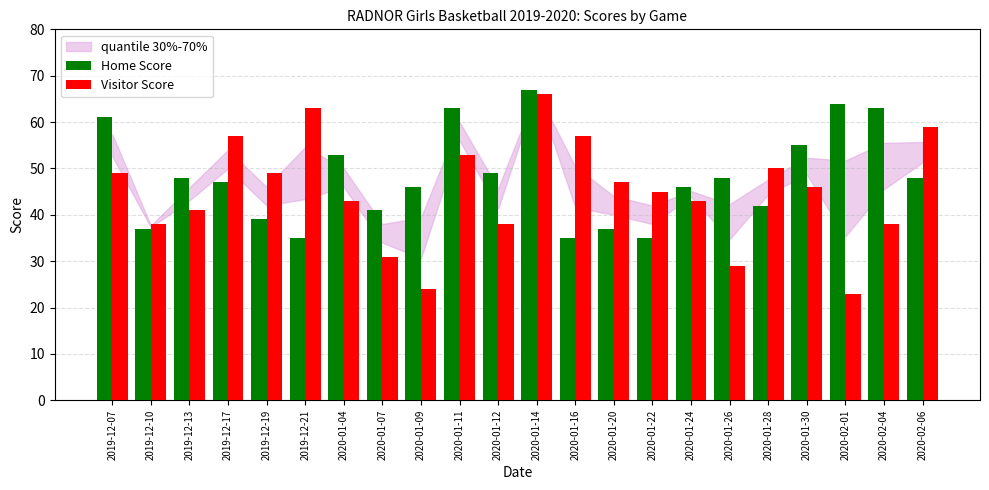

Reading left to right, what are all the values shown in this chart?

Home Score: 2019-12-07=61	2019-12-10=37	2019-12-13=48	2019-12-17=47	2019-12-19=39	2019-12-21=35	2020-01-04=53	2020-01-07=41	2020-01-09=46	2020-01-11=63	2020-01-12=49	2020-01-14=67	2020-01-16=35	2020-01-20=37	2020-01-22=35	2020-01-24=46	2020-01-26=48	2020-01-28=42	2020-01-30=55	2020-02-01=64	2020-02-04=63	2020-02-06=48
Visitor Score: 2019-12-07=49	2019-12-10=38	2019-12-13=41	2019-12-17=57	2019-12-19=49	2019-12-21=63	2020-01-04=43	2020-01-07=31	2020-01-09=24	2020-01-11=53	2020-01-12=38	2020-01-14=66	2020-01-16=57	2020-01-20=47	2020-01-22=45	2020-01-24=43	2020-01-26=29	2020-01-28=50	2020-01-30=46	2020-02-01=23	2020-02-04=38	2020-02-06=59